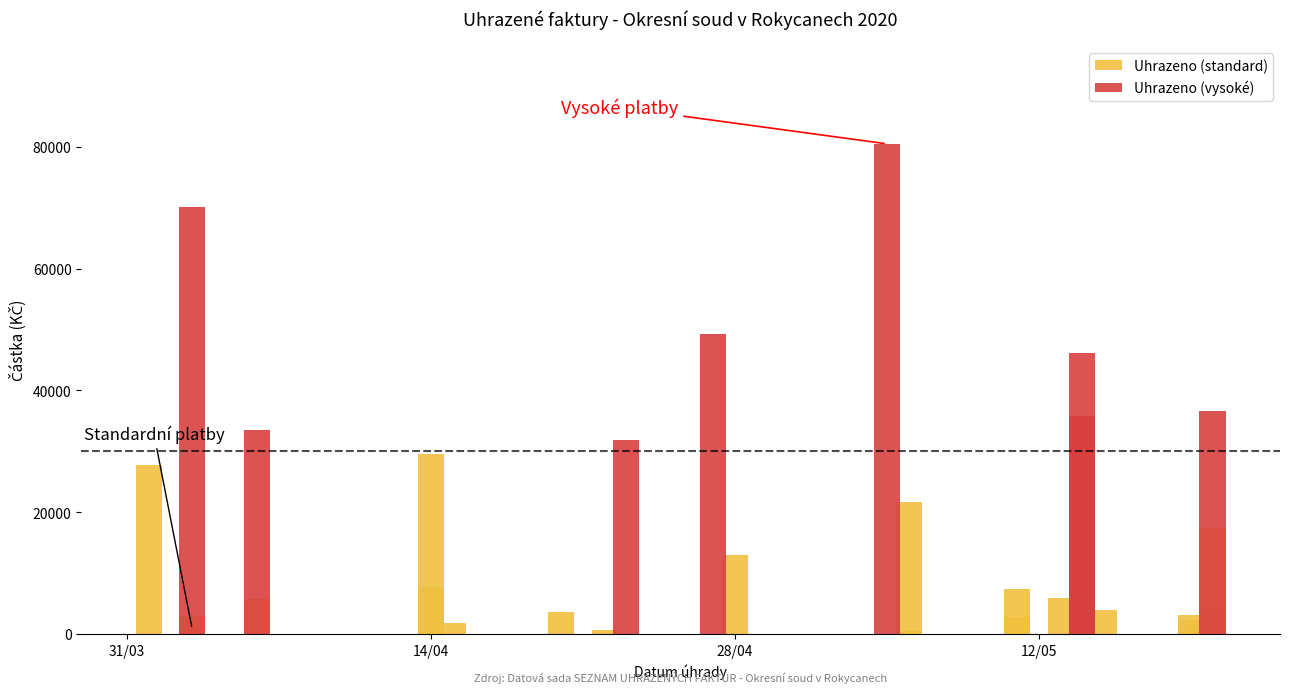

Is it true that the value at 19.05.2020 is 1834.4?

False